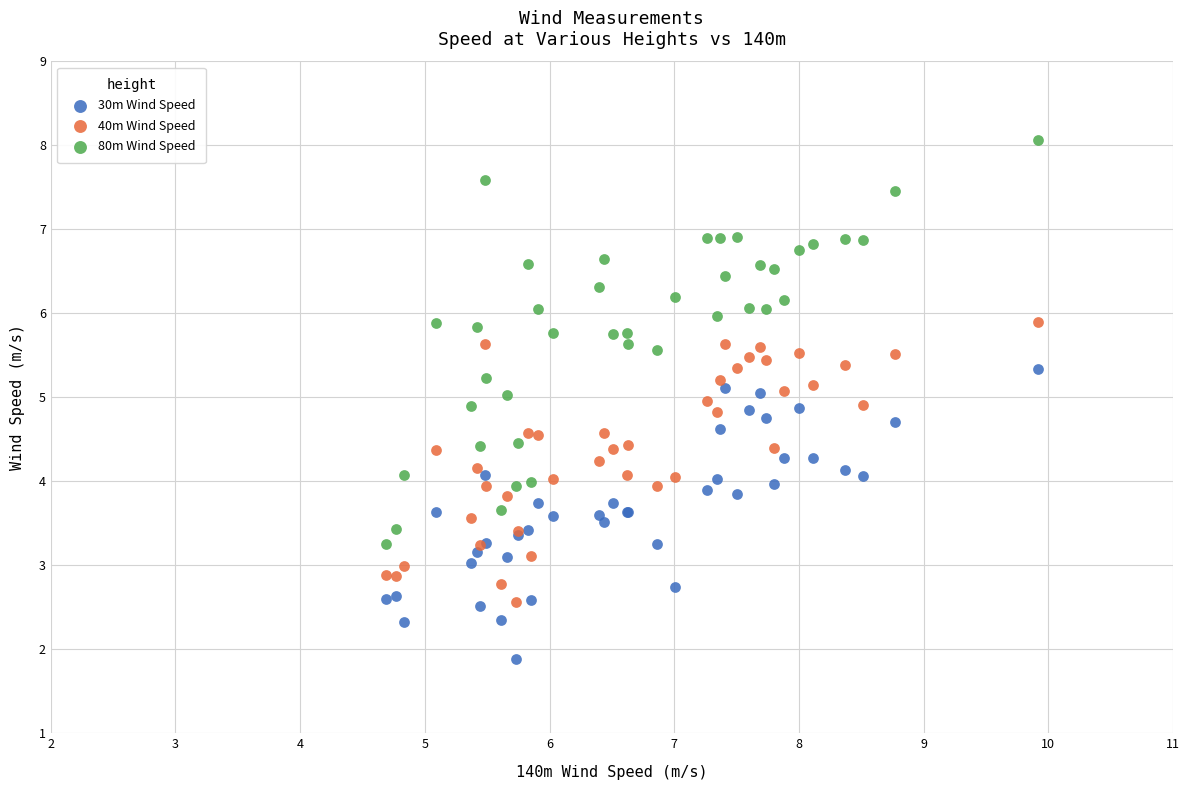

Which series contains the lowest Y value?

30m Wind Speed